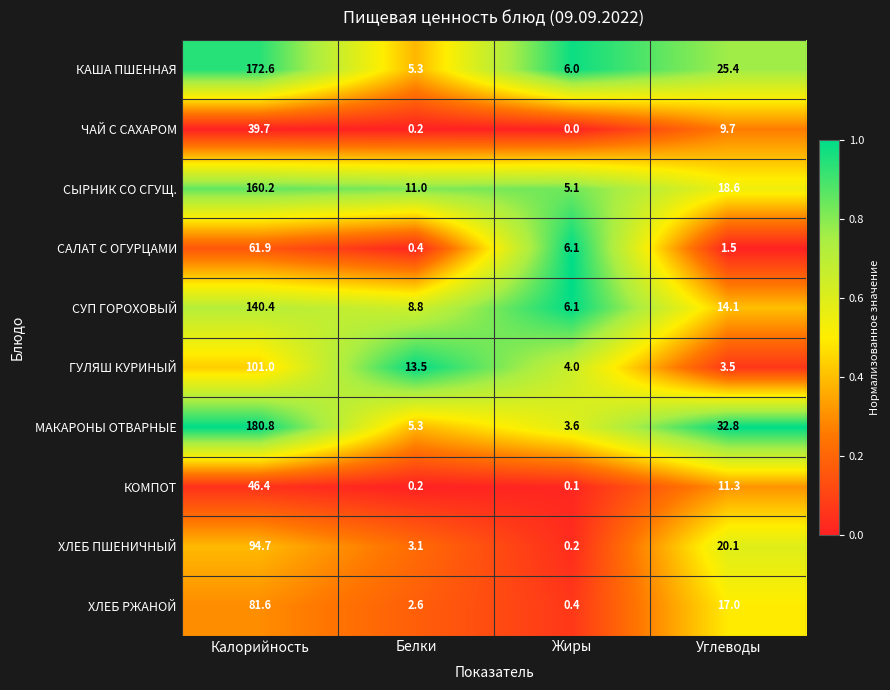

What is the average value of the ХЛЕБ ПШЕНИЧНЫЙ series?

29.5